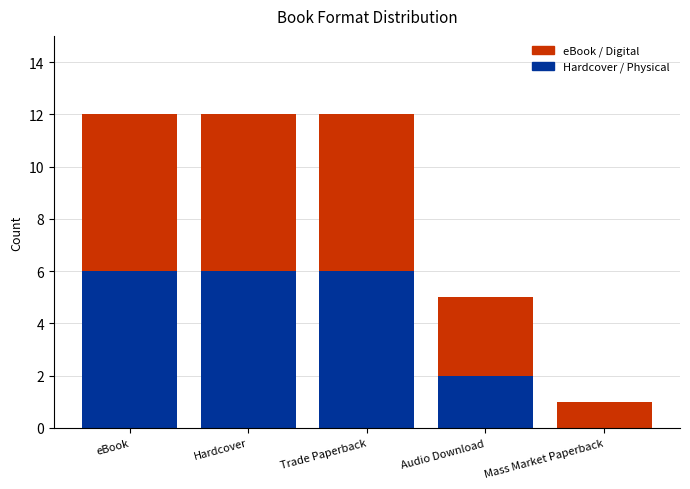

Is it true that Hardcover / Physical equals 6 at eBook?

True